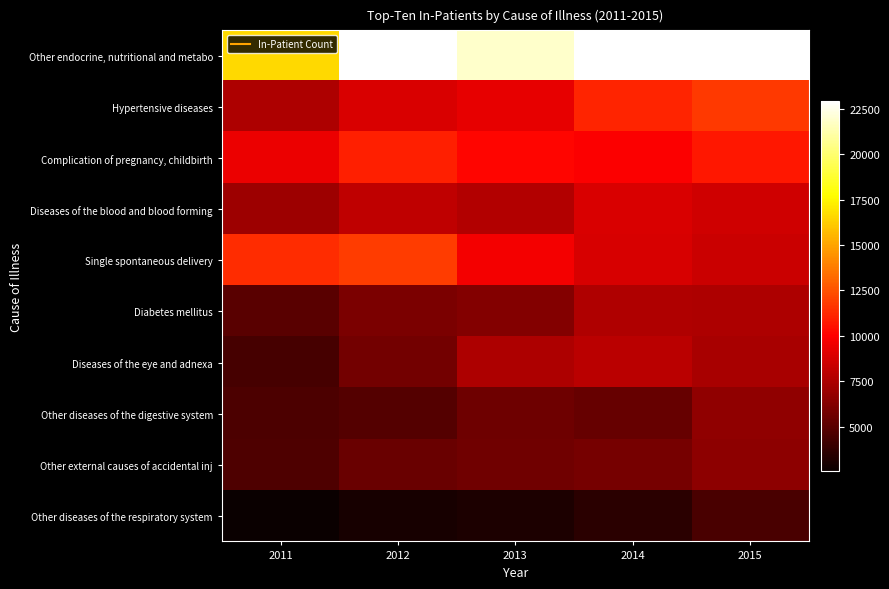

Which series changed the most between 2011 and 2015?

Other endocrine, nutritional and metabo